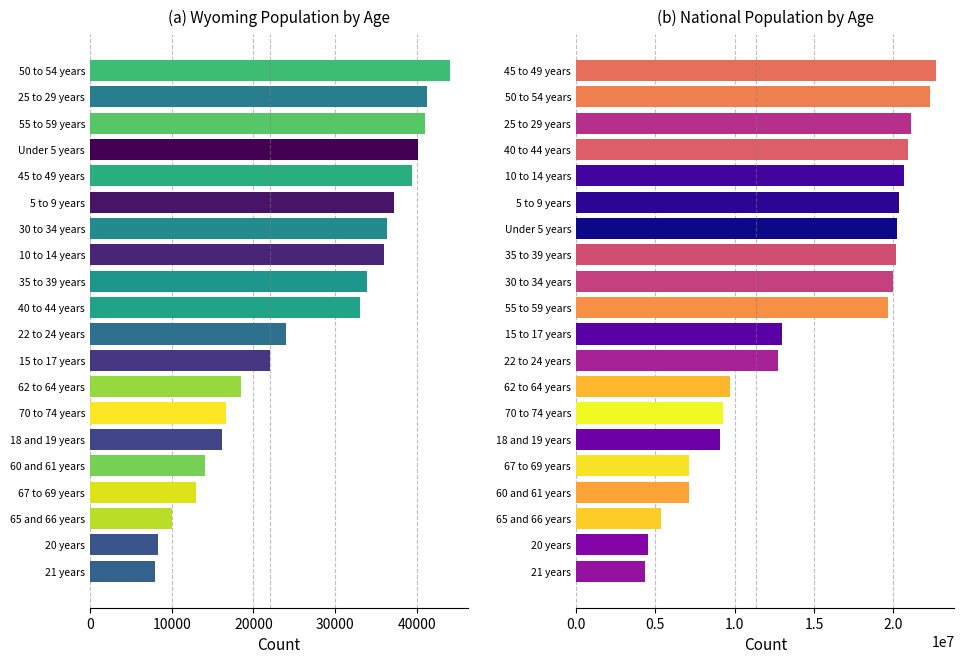

Where does the National series first go above 19664805?

30 to 34 years